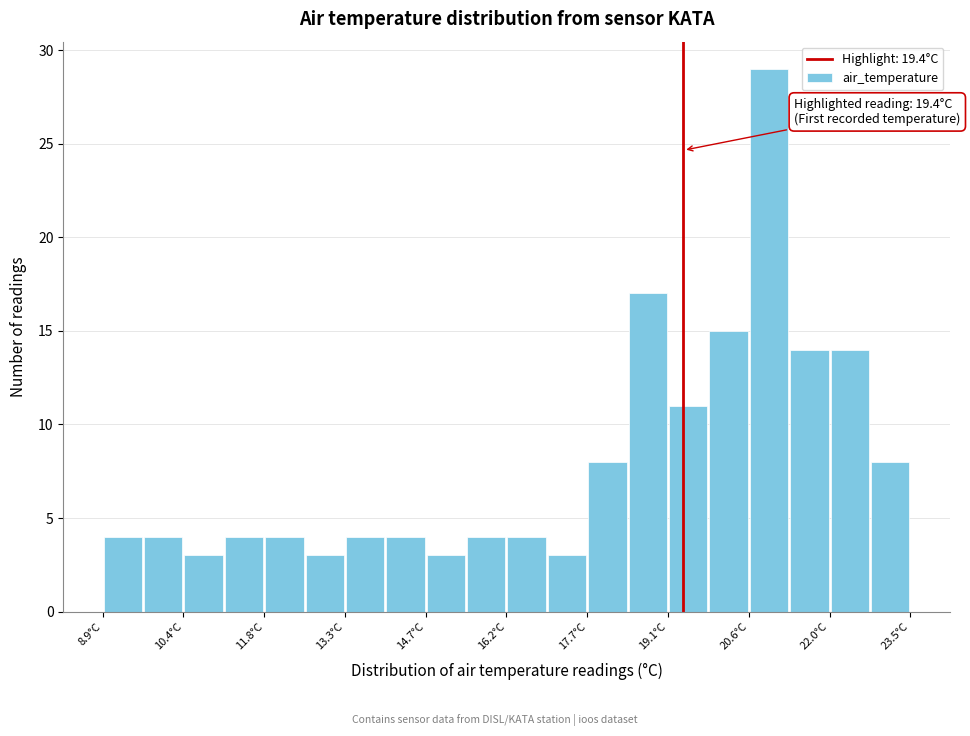

Read against the x-axis, roughly where is the centre of the tallest bar?

21.0